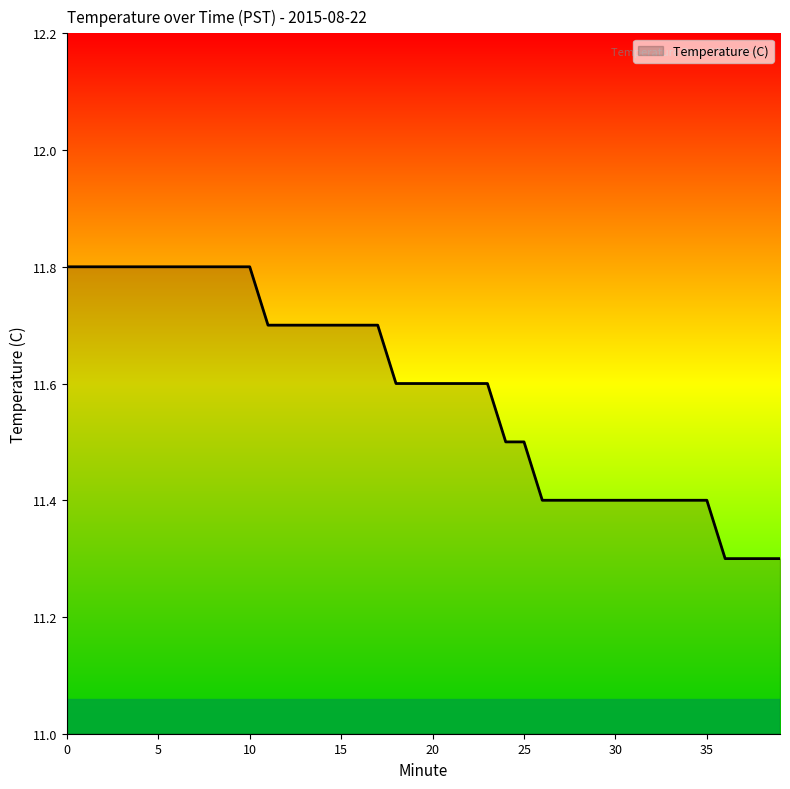

What is the difference between the maximum and minimum values?

0.5